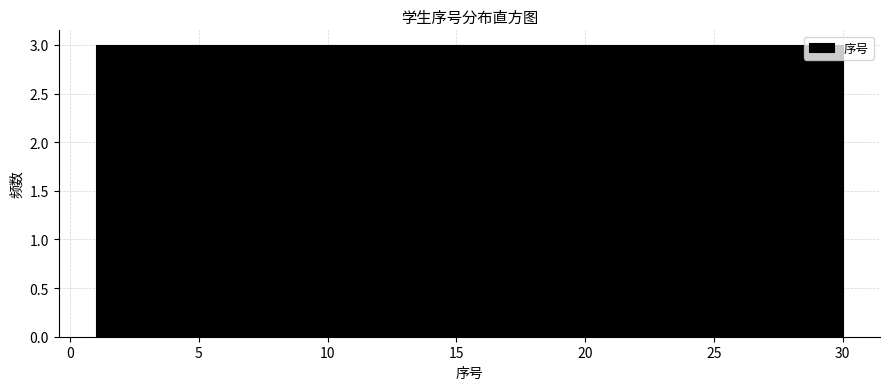

Reading left to right, transcribe this chart: for each bar, give the range it covers on the x-axis and its height. Neither the bar edges nor the heights are printed on the chart, so give them approximately, as read against the axes.

1.0 to 3.9: 3
3.9 to 6.8: 3
6.8 to 9.7: 3
9.7 to 12.6: 3
12.6 to 15.5: 3
15.5 to 18.4: 3
18.4 to 21.3: 3
21.3 to 24.2: 3
24.2 to 27.1: 3
27.1 to 30.0: 3